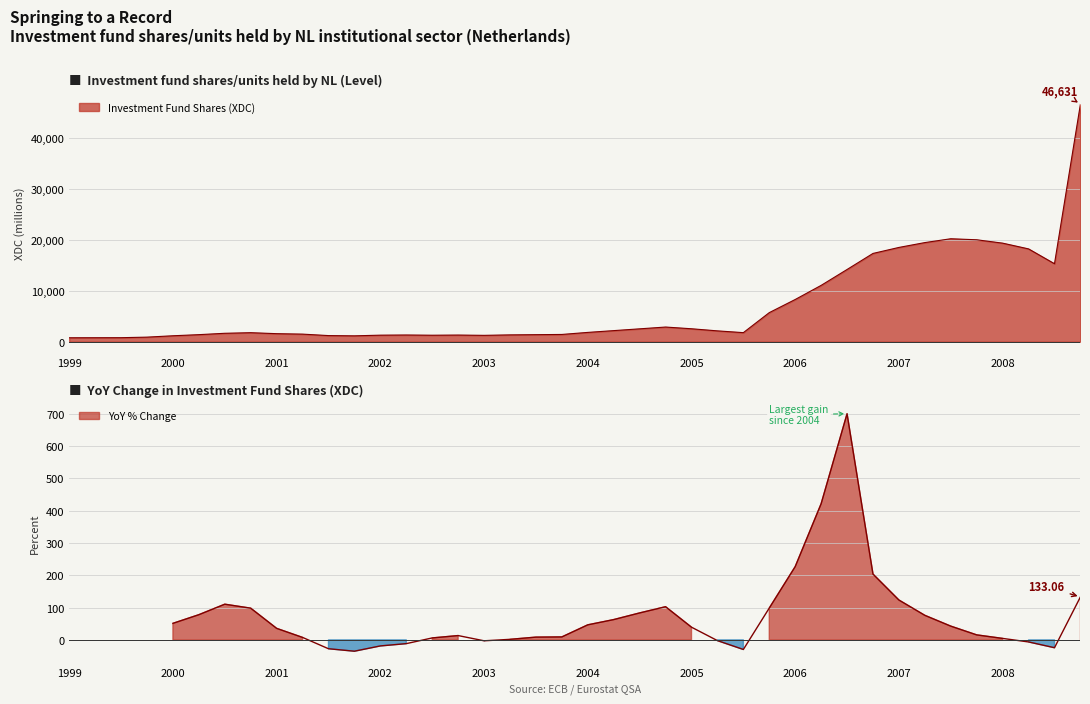

What is the difference between the maximum and second lowest values?

45858